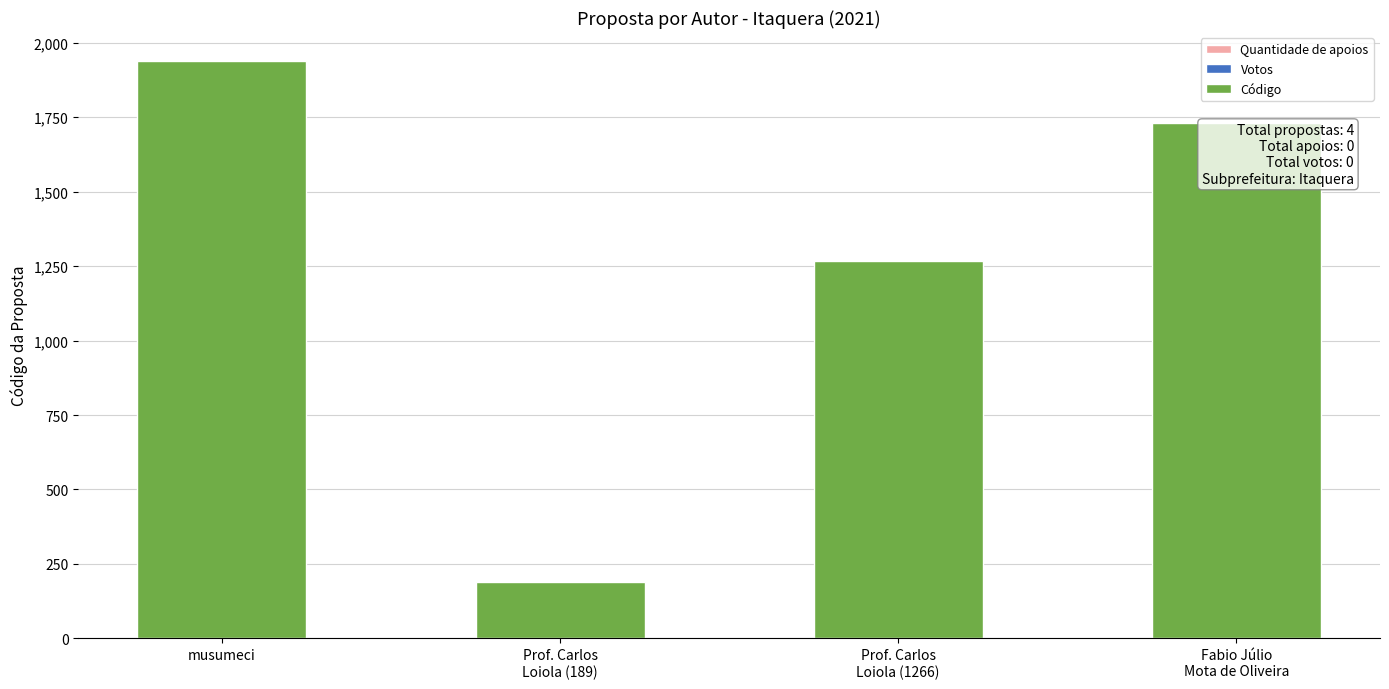

What is the label of the 1st bar from the left?

musumeci